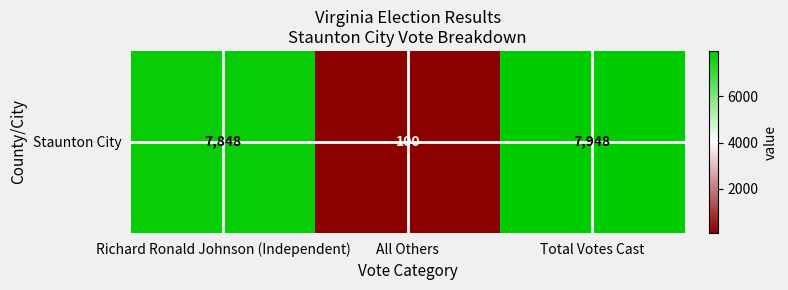

What is the difference between the maximum and minimum values?

7848